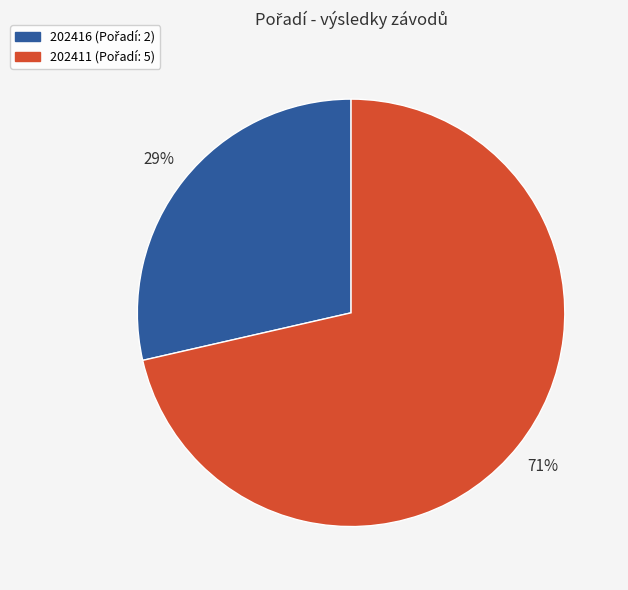

Is the sum of 202416 and 202411 greater than half?

Yes